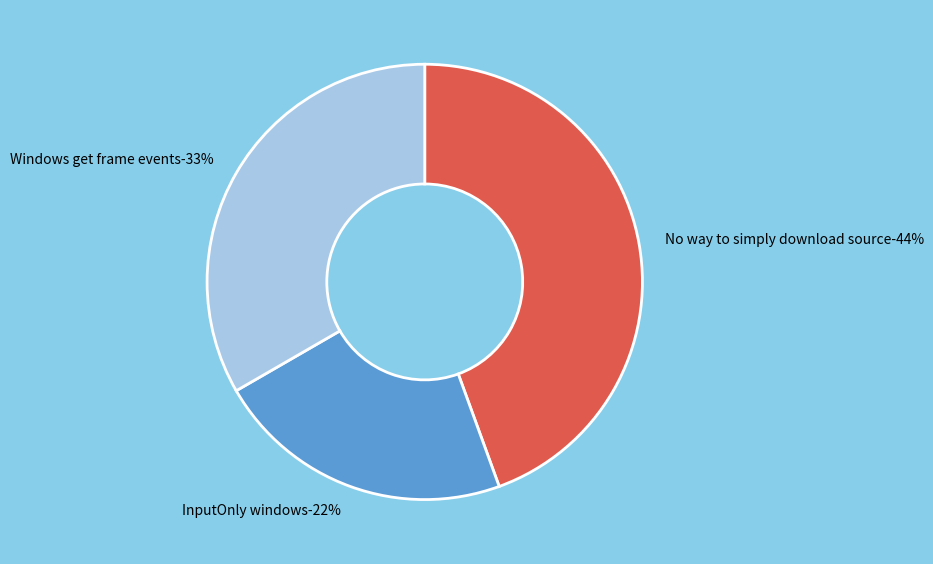

Does any single category account for the majority?

No